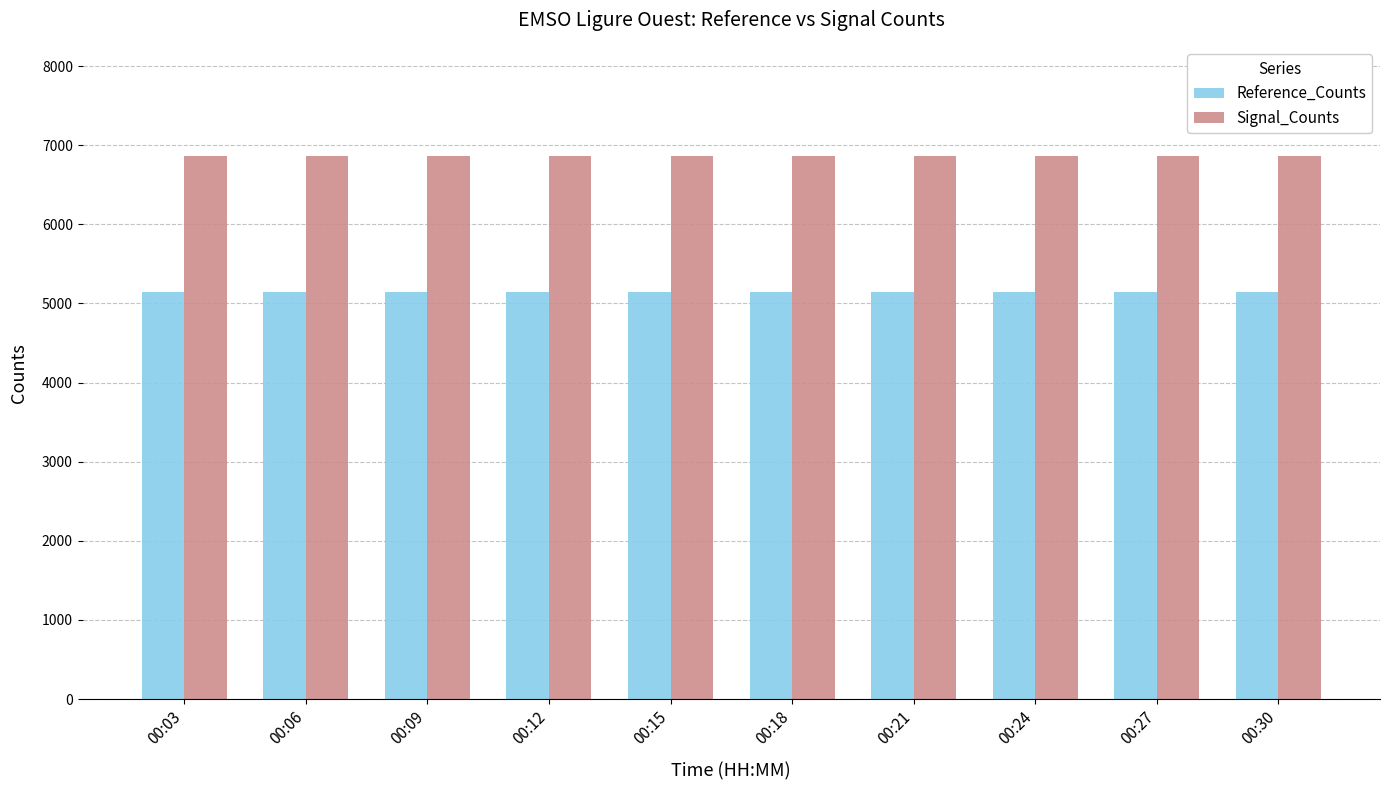

What is the lowest value of the Signal_Counts series?

6867